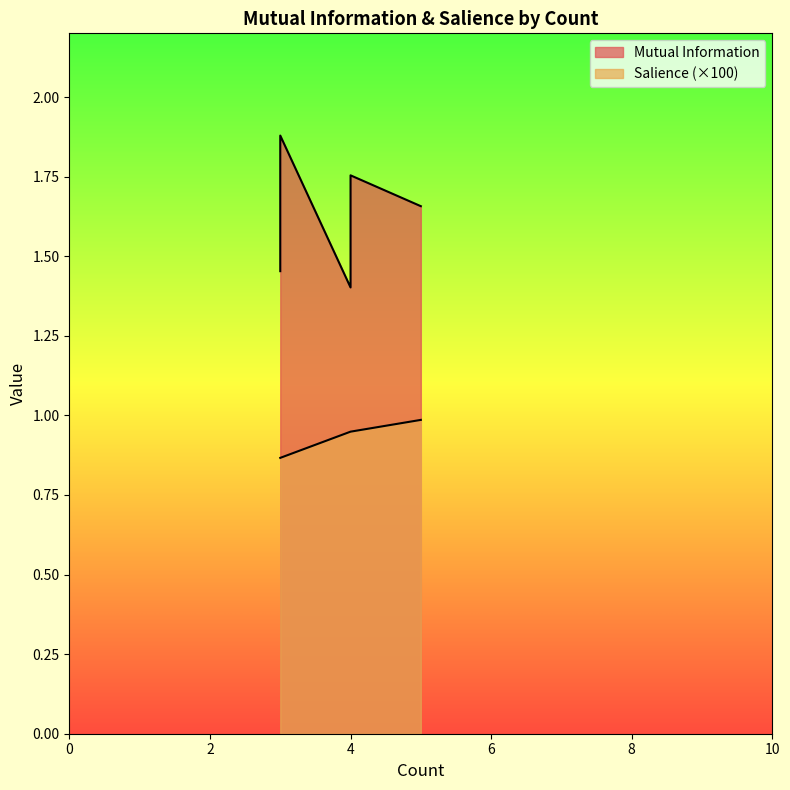

What is the total value across all series at 3?

1.9